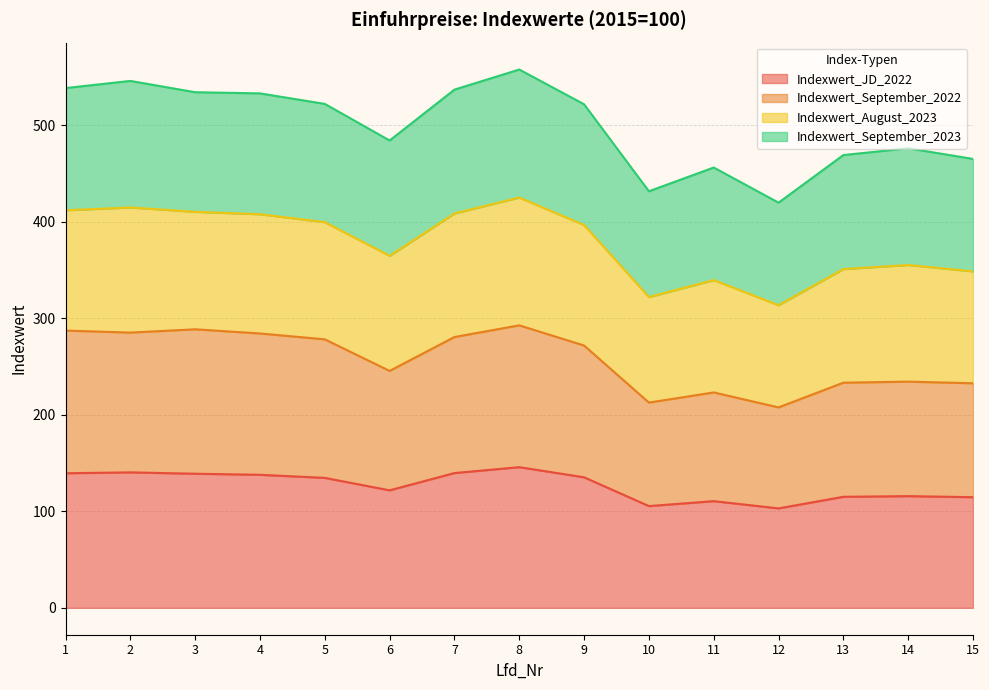

True or false: Indexwert_September_2022 and Indexwert_JD_2022 cross at least once.

False